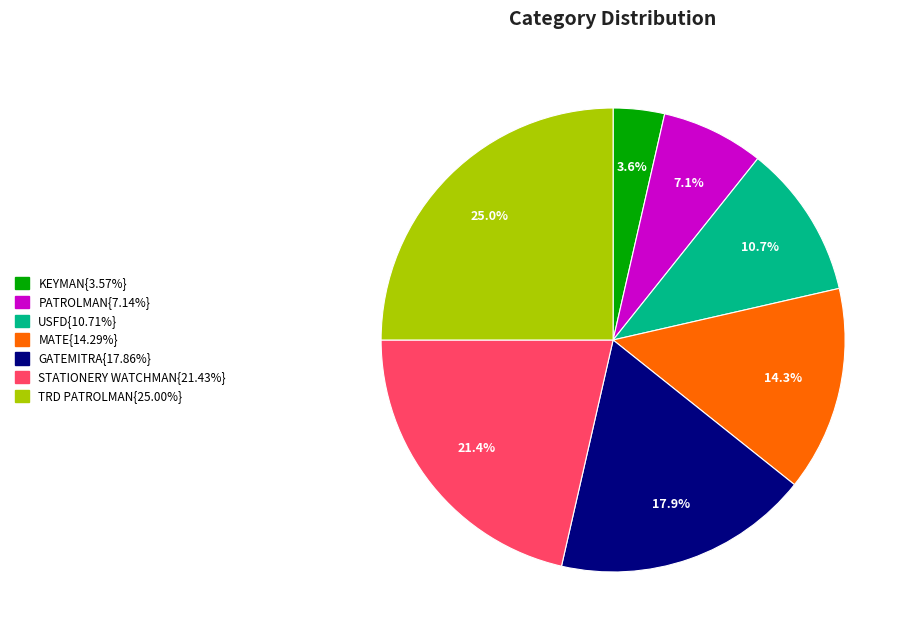

Is there a majority slice in this chart?

No